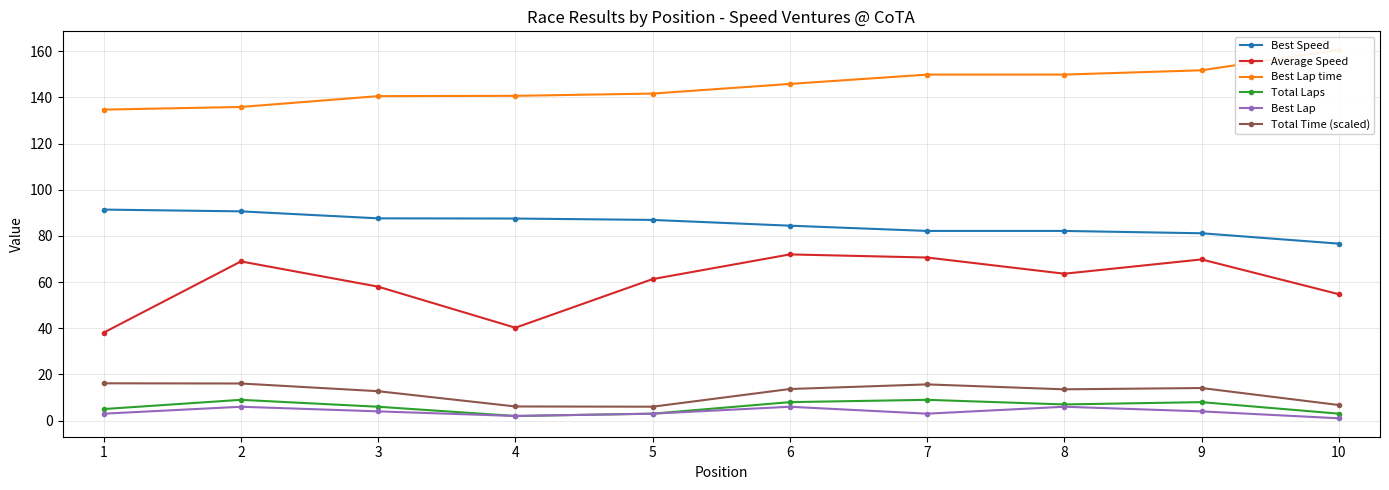

Which series has the largest range (max minus min)?

Average Speed